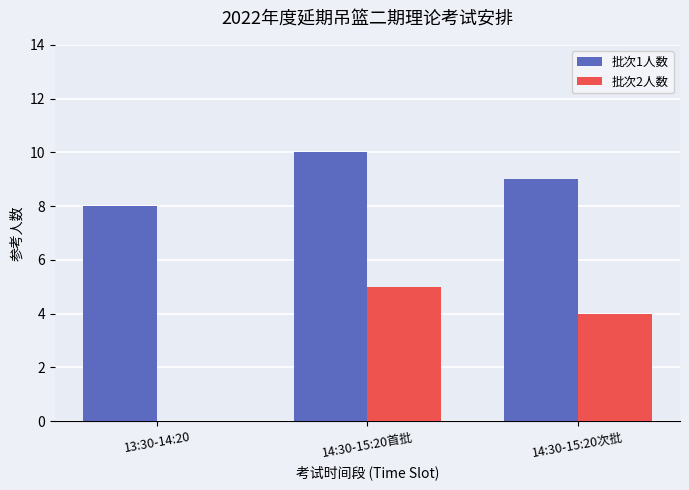

True or false: 批次2人数 has a value of 0 at 13:30-14:20.

True